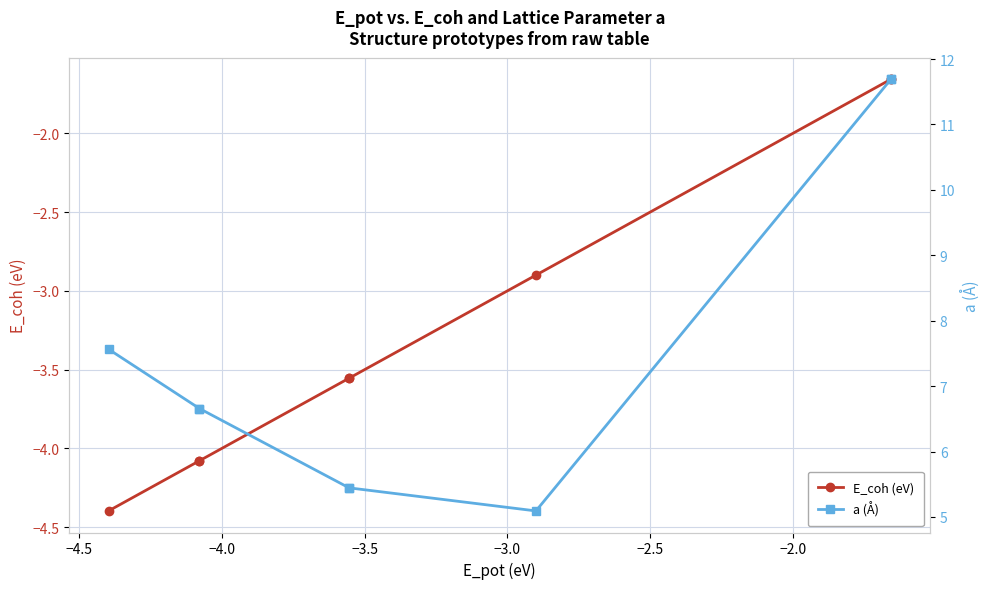

True or false: E_coh (eV) has more than 2 interior local peaks.

False